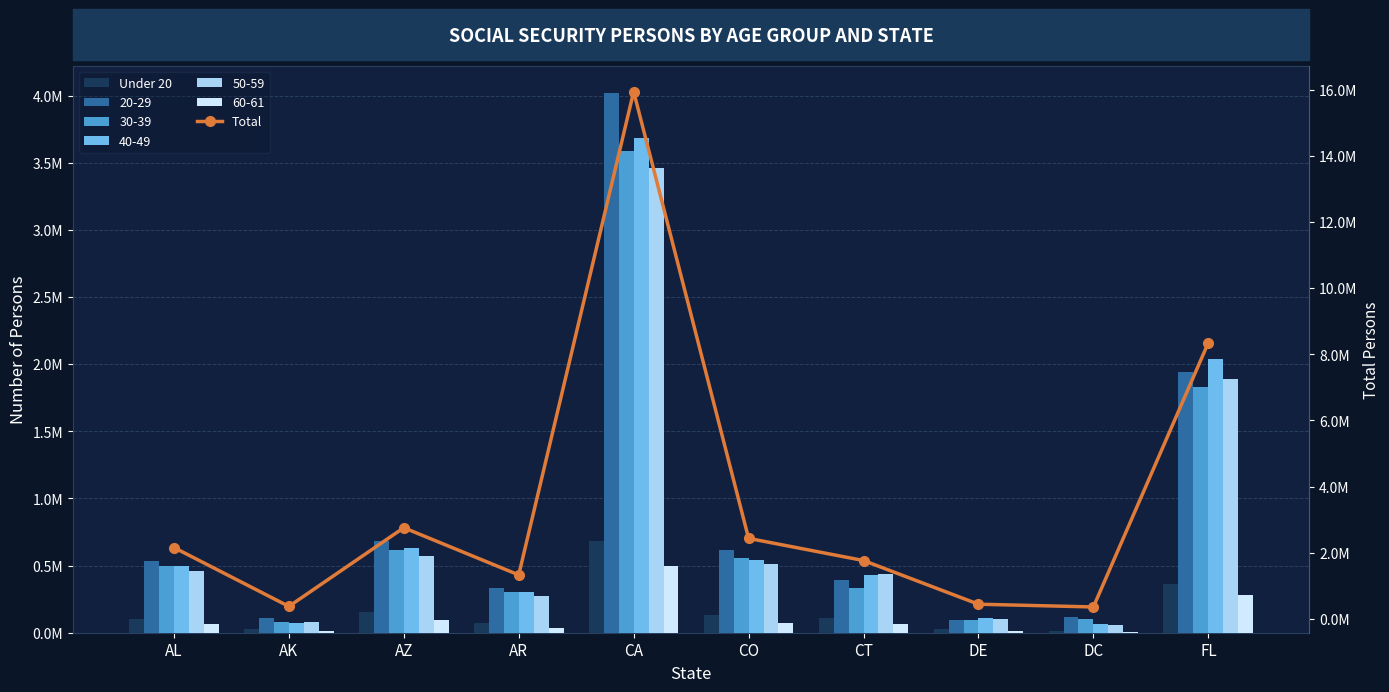

Is the value of Total at FL greater than the value of Under 20 at AZ?

Yes